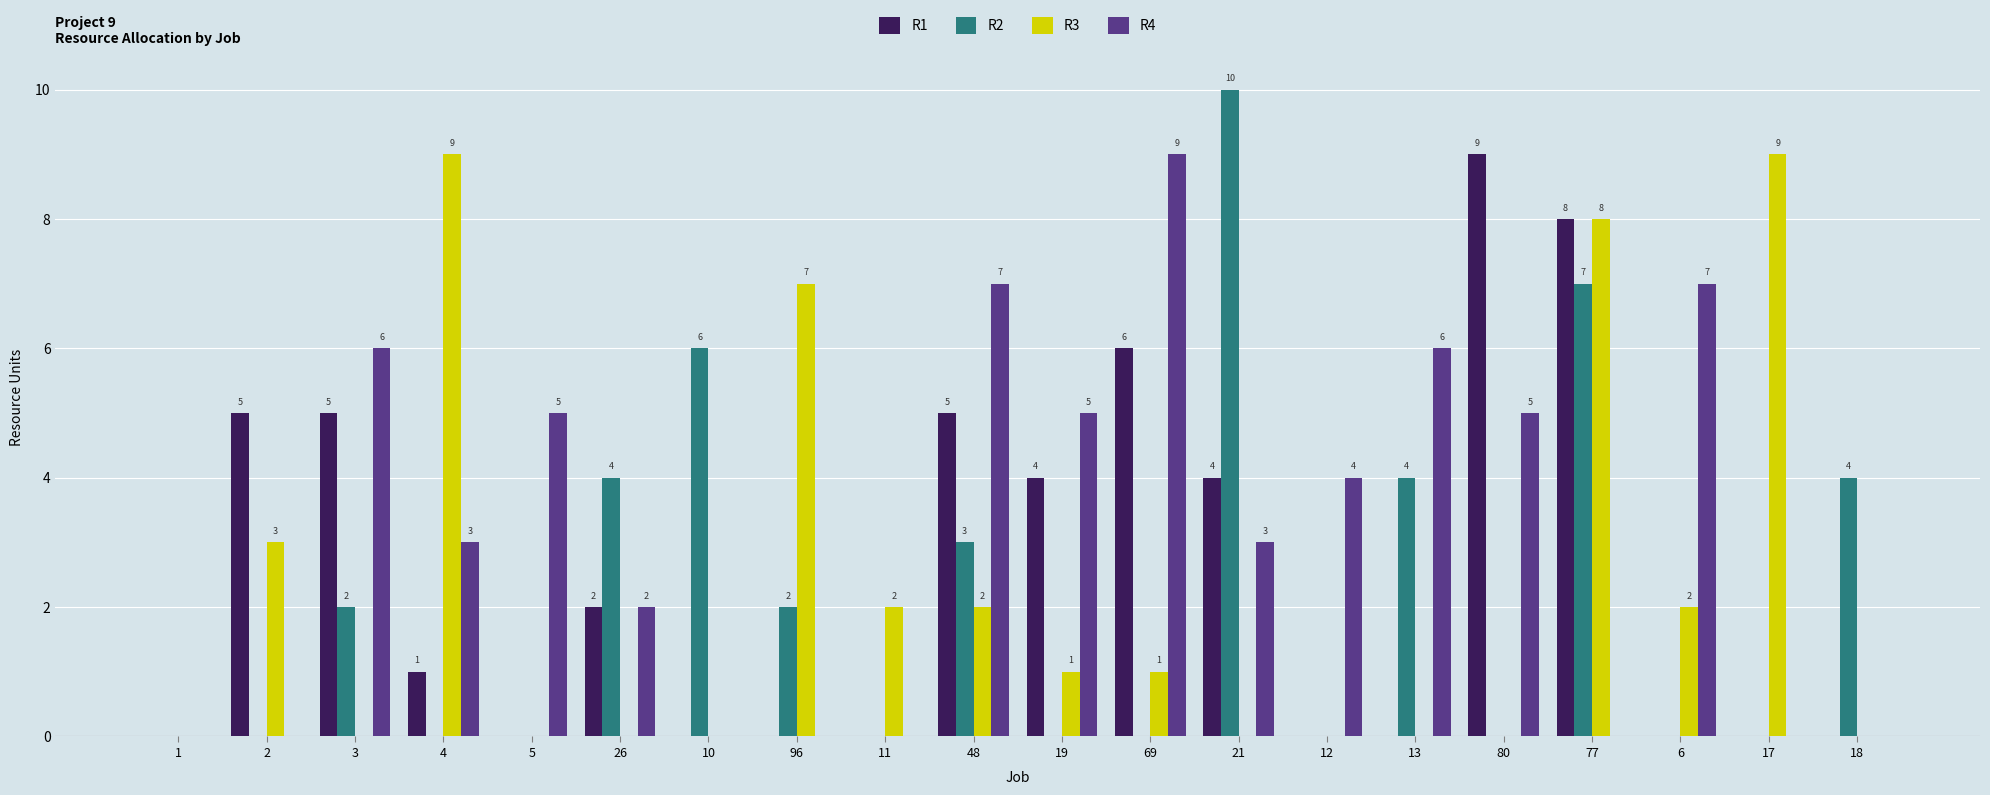

Which series has the largest total across all categories?

R4